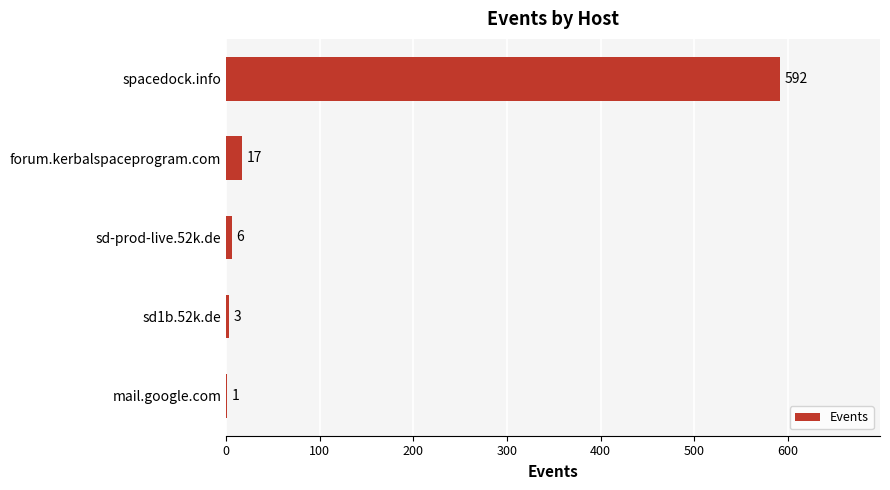

How many series are shown in this chart?

1